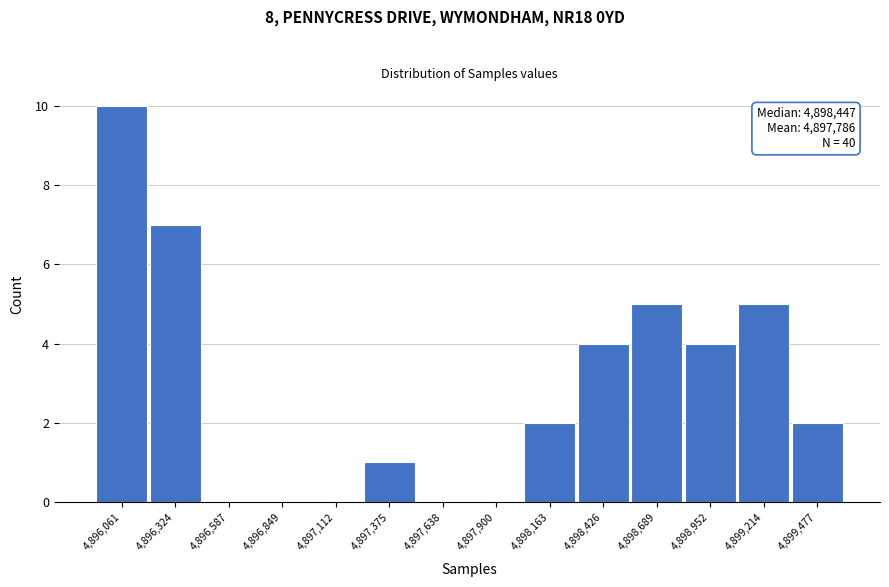

Reading right to left, list all the values displayed in this chart.

4,899,477=2	4,899,214=5	4,898,952=4	4,898,689=5	4,898,426=4	4,898,163=2	4,897,900=0	4,897,638=0	4,897,375=1	4,897,112=0	4,896,849=0	4,896,587=0	4,896,324=7	4,896,061=10